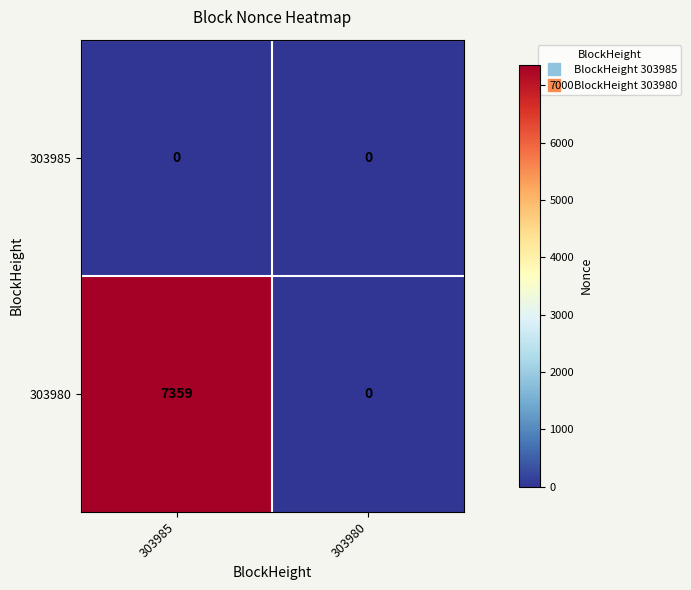

What is the total value across all series at 303985?

7359